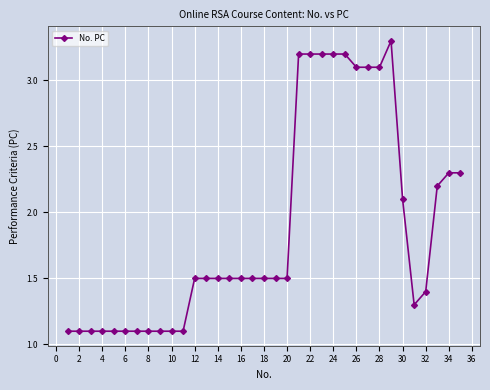

What is the sum of all values?

65.8